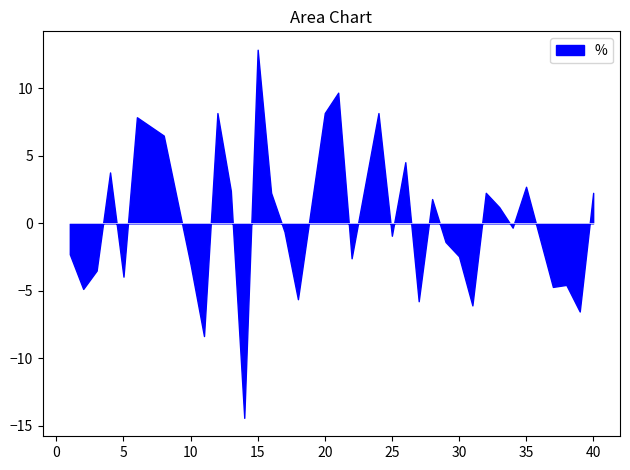

Between 2 and 8, which is larger?

8